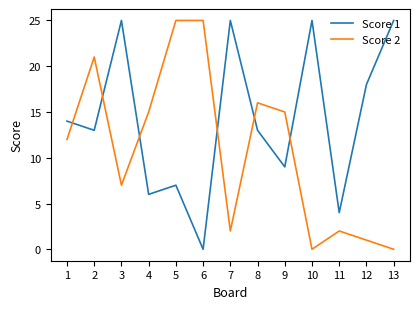

Reading left to right, extract all data points from this chart.

Score 1: 1=14	2=13	3=25	4=6	5=7	6=0	7=25	8=13	9=9	10=25	11=4	12=18	13=25
Score 2: 1=12	2=21	3=7	4=15	5=25	6=25	7=2	8=16	9=15	10=0	11=2	12=1	13=0